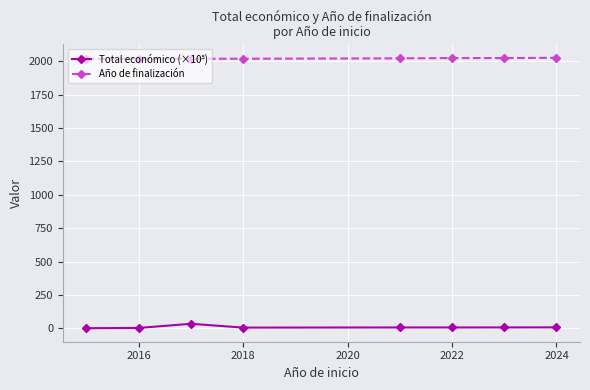

Which series has the largest total across all categories?

Año de finalización